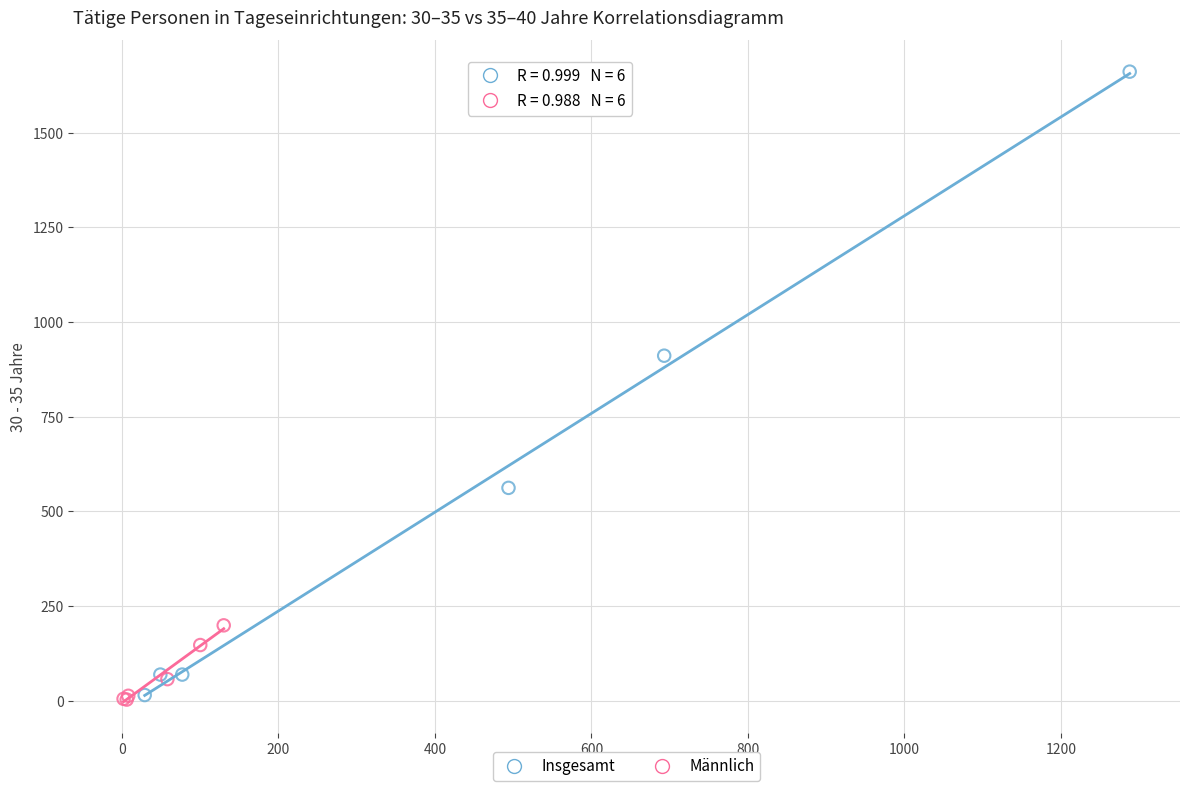

Which series has the widest spread of Y values?

Insgesamt